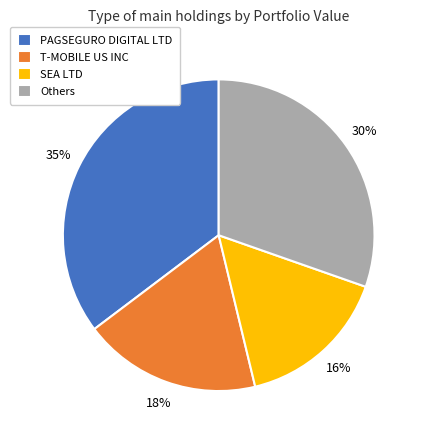

Is there a majority slice in this chart?

No